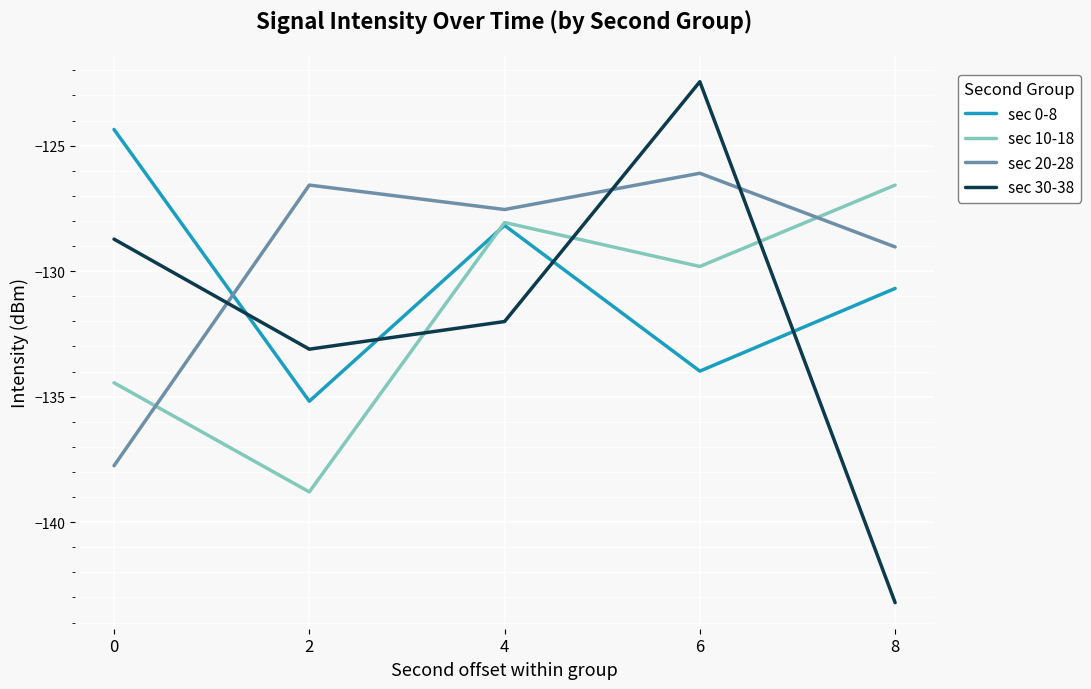

The value of sec 10-18 at 2 is -138.8. True or false?

True